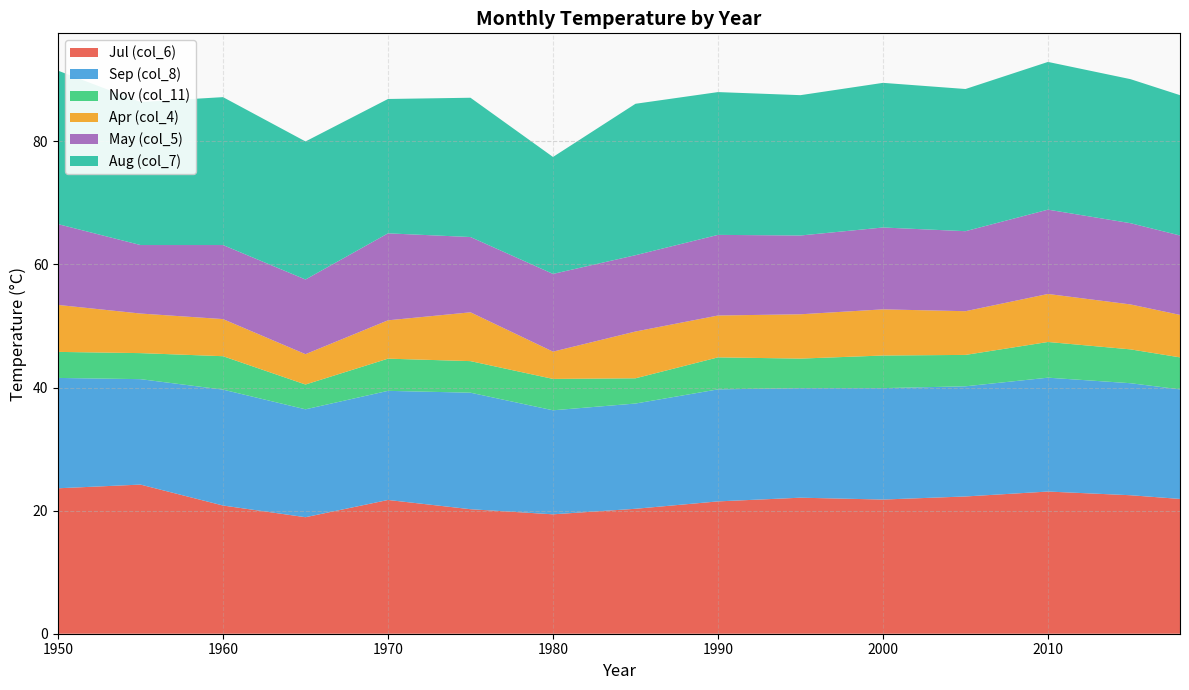

Reading right to left, extract all data points from this chart.

Jul (col_6): 21.9	22.5	23.1	22.3	21.8	22.1	21.5	20.3	19.4	20.2	21.7	18.9	20.8	24.2	23.6
Sep (col_8): 17.8	18.2	18.5	17.9	18.1	17.8	18.2	17.1	16.9	18.9	17.7	17.5	18.8	17.1	17.9
Nov (col_11): 5.2	5.5	5.8	5.1	5.3	4.8	5.2	4.1	5.1	5.1	5.2	4.0	5.4	4.2	4.2
Apr (col_4): 6.9	7.3	7.8	7.1	7.5	7.2	6.8	7.6	4.4	7.9	6.2	4.9	6.0	6.4	7.6
May (col_5): 12.9	13.2	13.7	13.0	13.3	12.8	13.1	12.4	12.6	12.2	14.1	12.1	12.0	11.1	13.1
Aug (col_7): 22.8	23.4	24.0	23.1	23.5	22.8	23.2	24.6	19.0	22.6	21.8	22.4	24.0	23.2	24.9